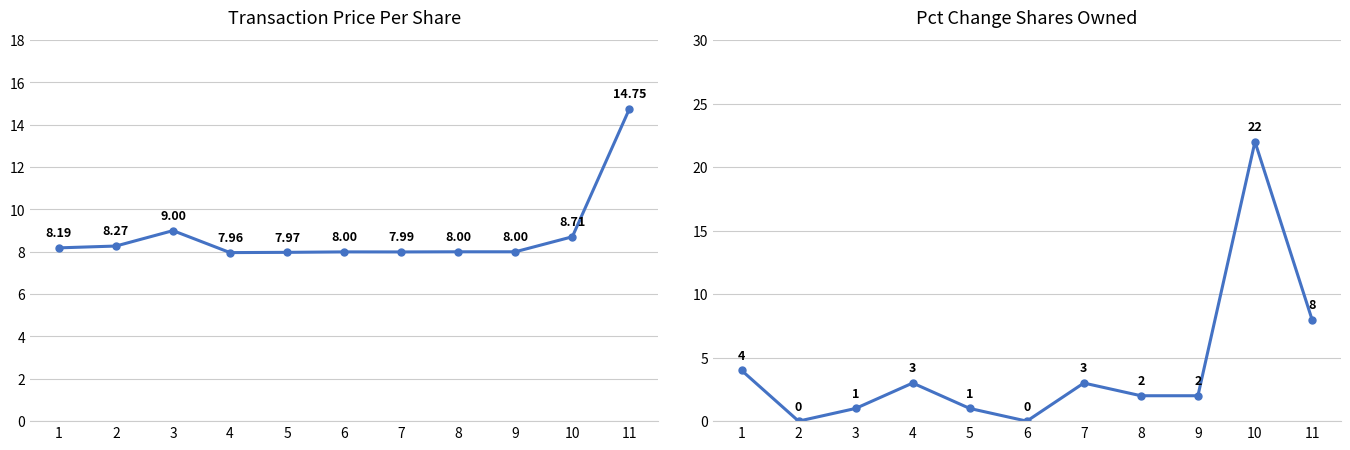

What are all the series names shown in the legend?

transactionPricePerShare, pctchgSharesOwned